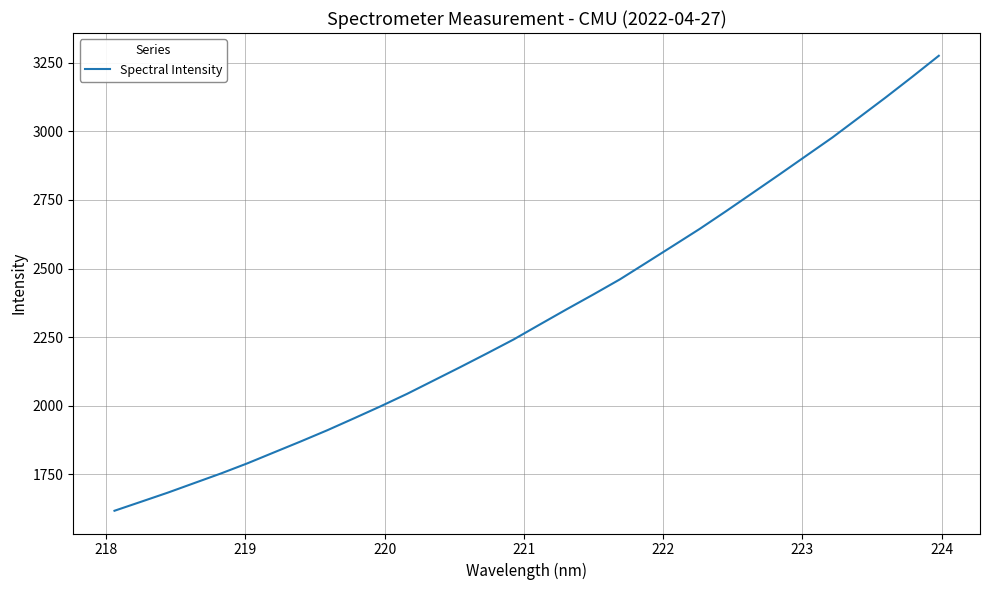

What is the smallest value displayed?

1616.9